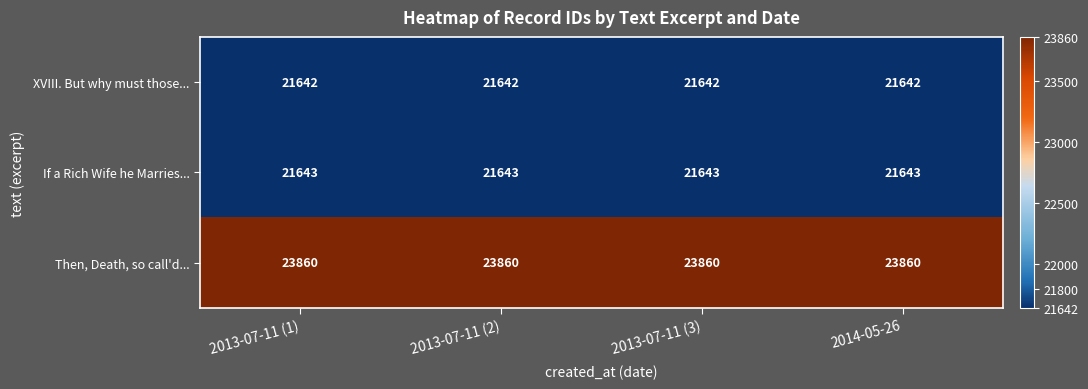

What is the sum of the If a Rich Wife he Marries... values at 2013-07-11 (3) and 2014-05-26?

43286